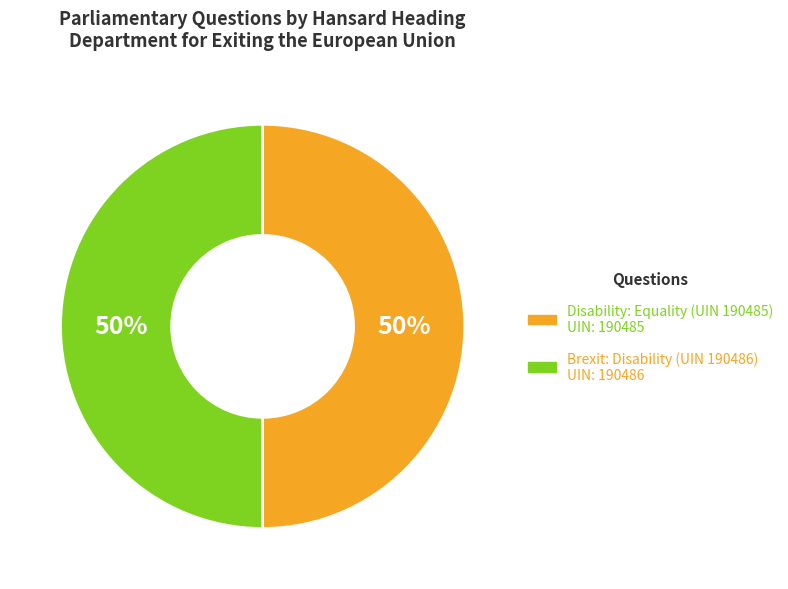

What percentage is the Brexit: Disability (UIN 190486) slice, to the nearest percent?

50%